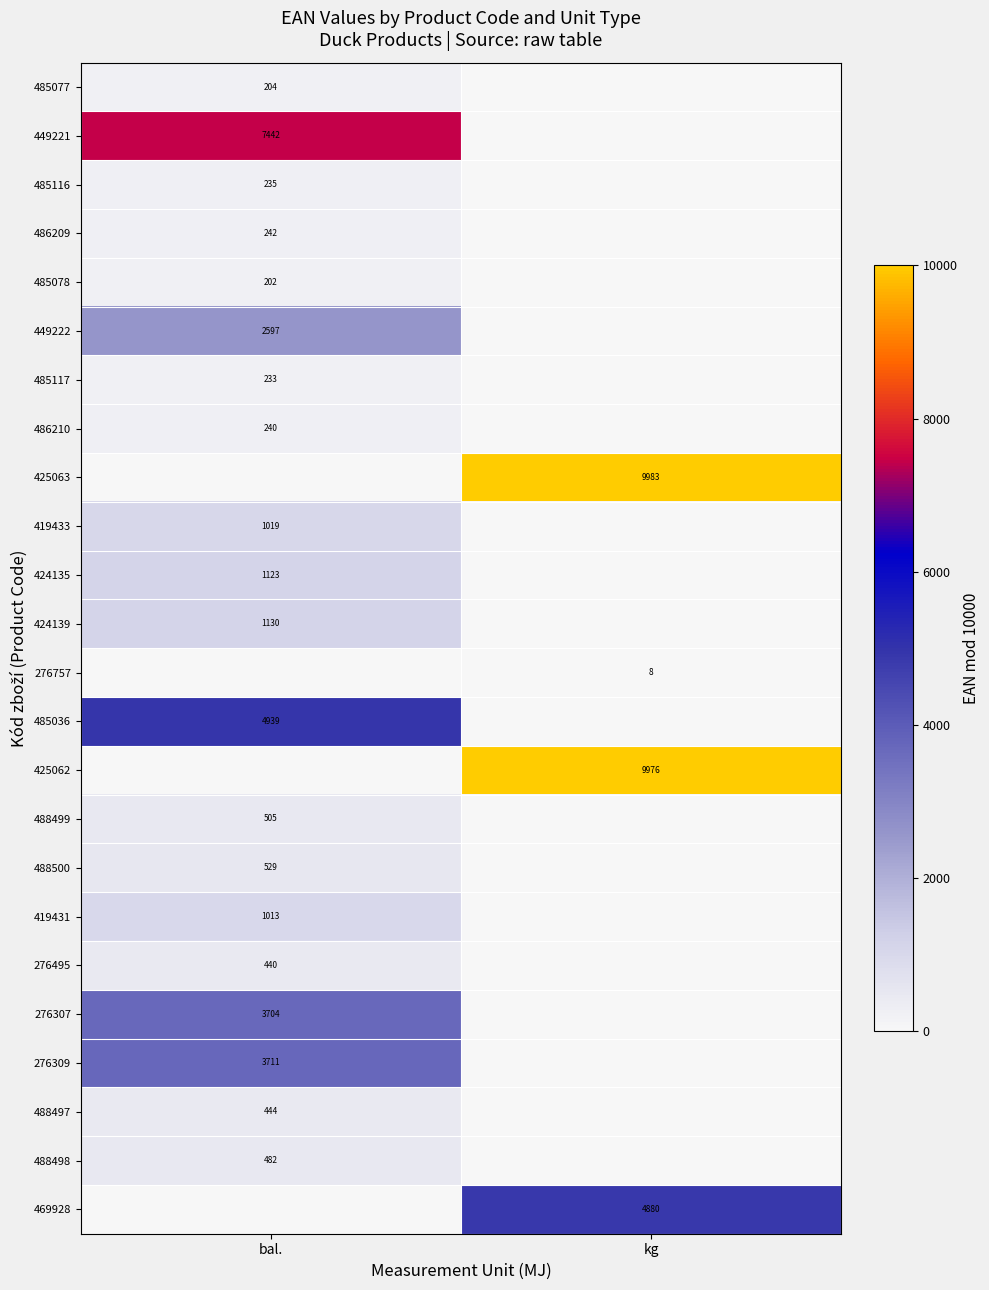

The value of 425063 at kg is 9983. True or false?

True